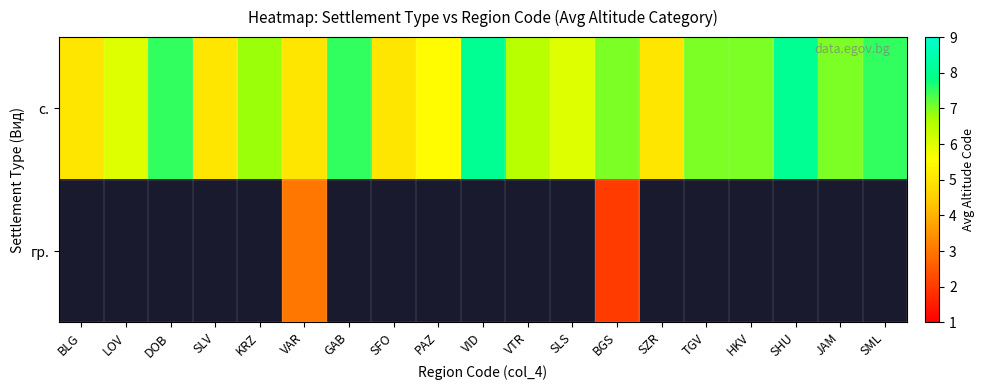

Which category has the lowest value across all series?

BGS